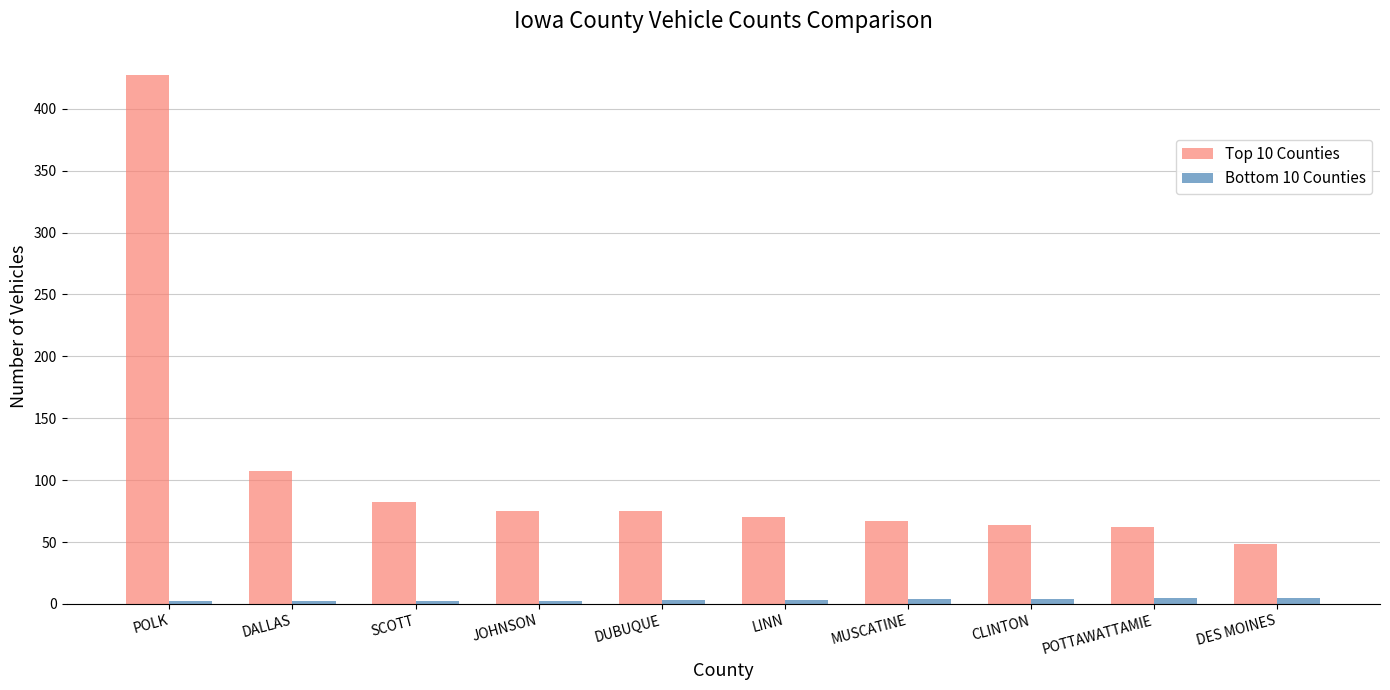

How many categories are shown in the chart?

10